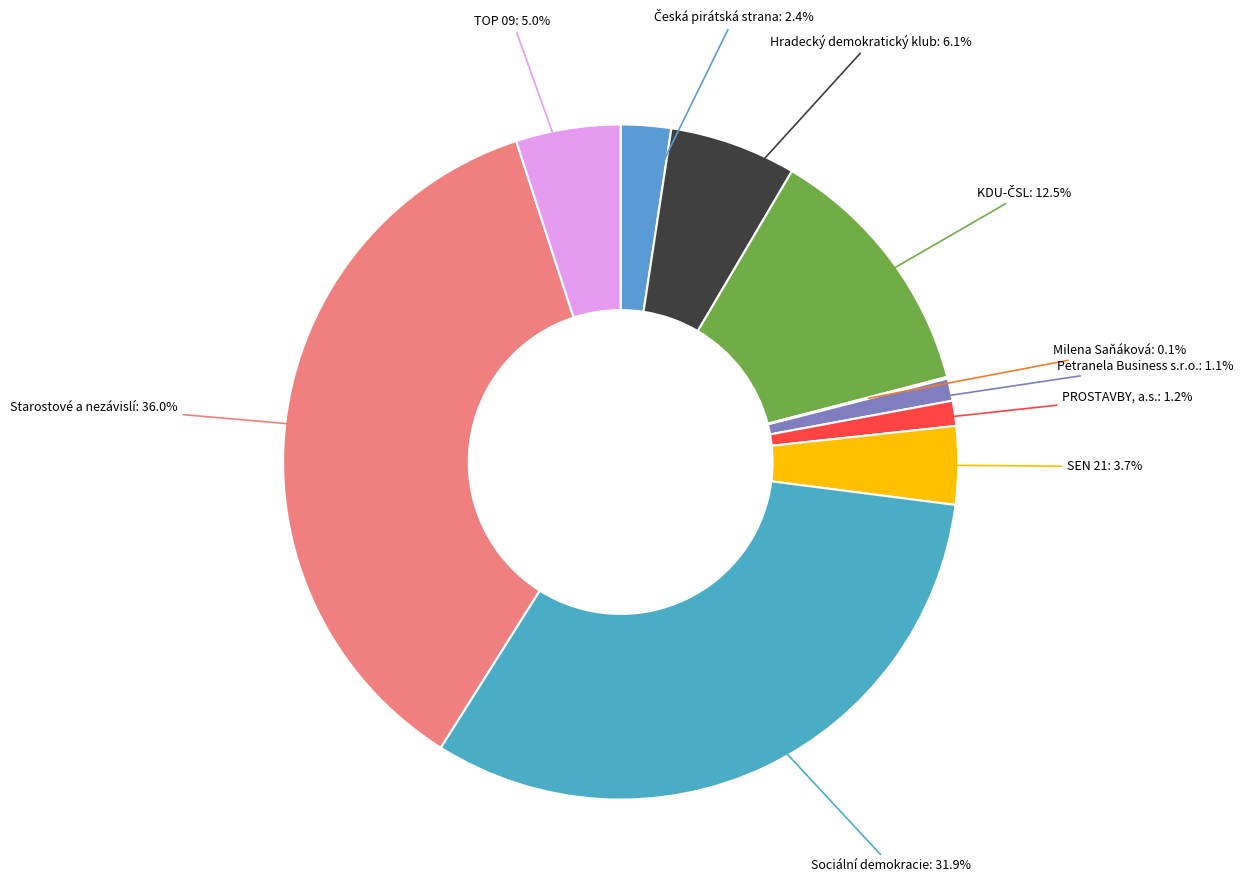

Which slice is the largest?

Starostové a nezávislí